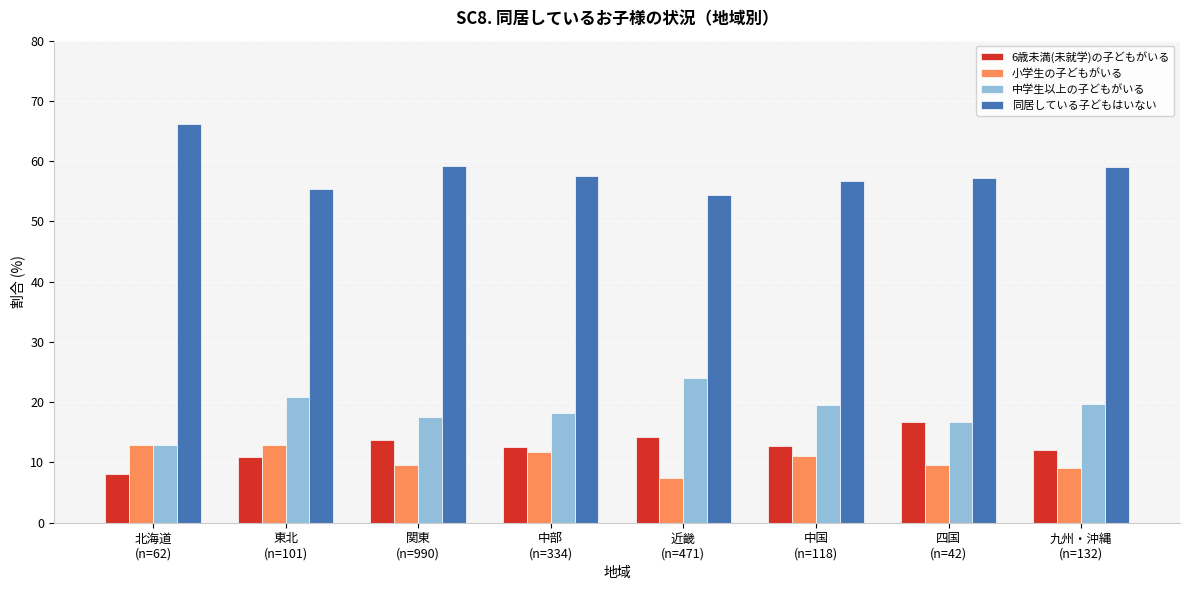

What is the greatest value displayed?

66.1